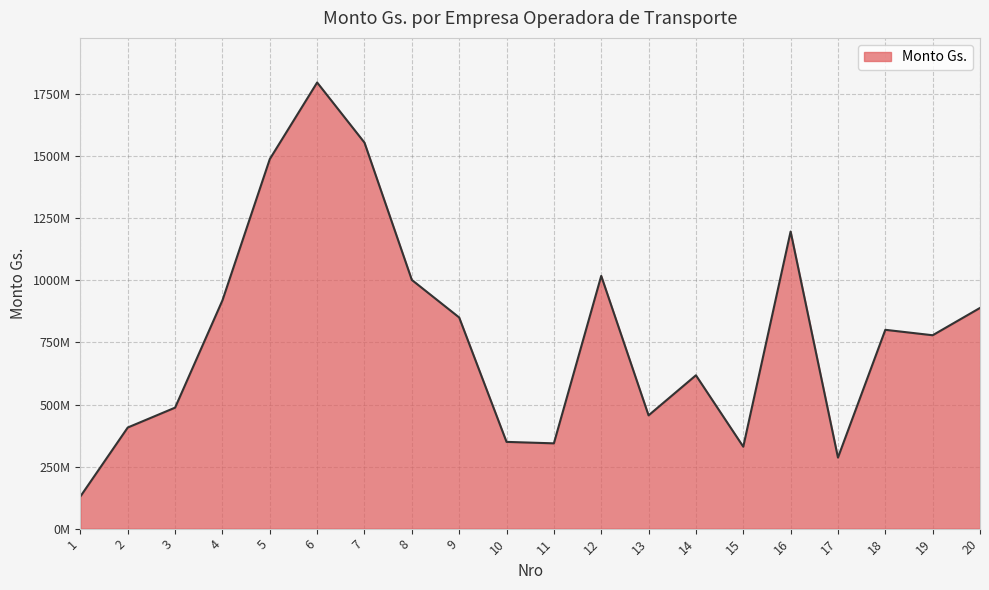

At which label is the value closest to 963583257?

8